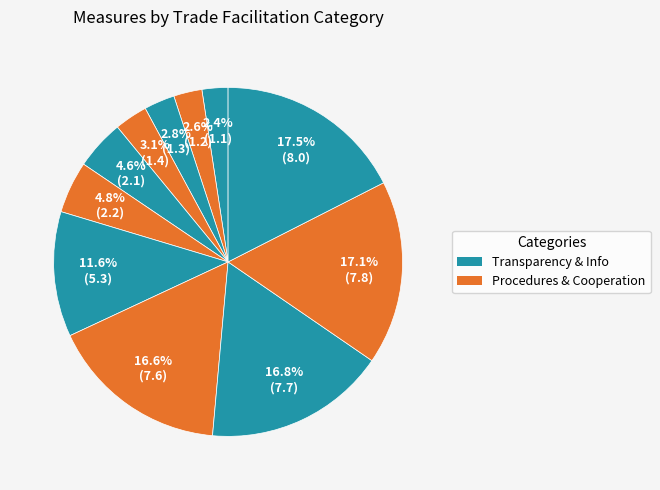

How many segments does this pie chart have?

11